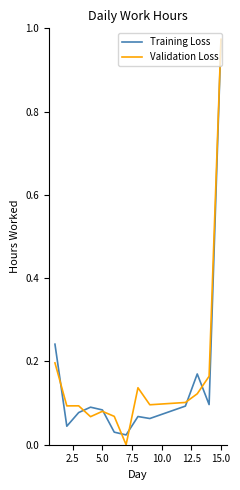

Is this an area chart (filled region under the line)?

No